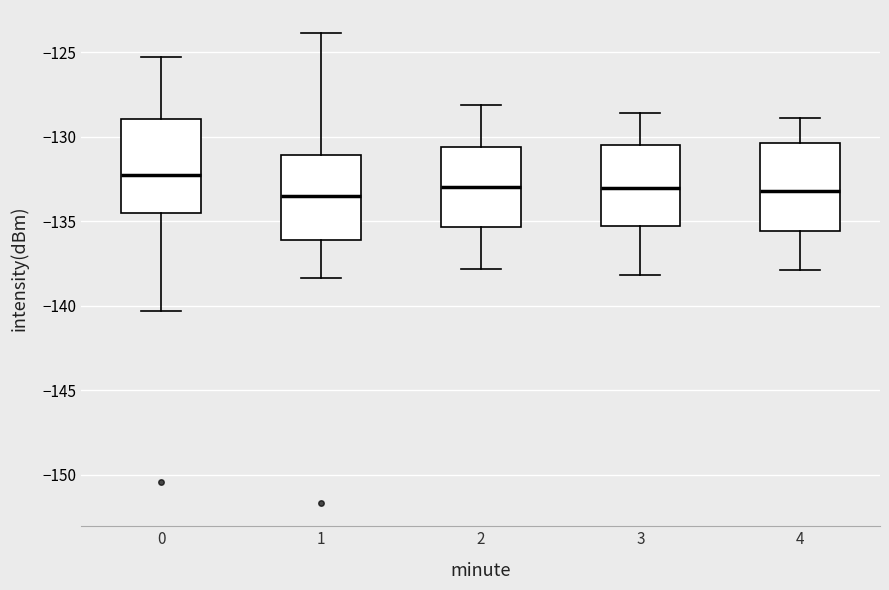

Which box's median line is the highest?

0